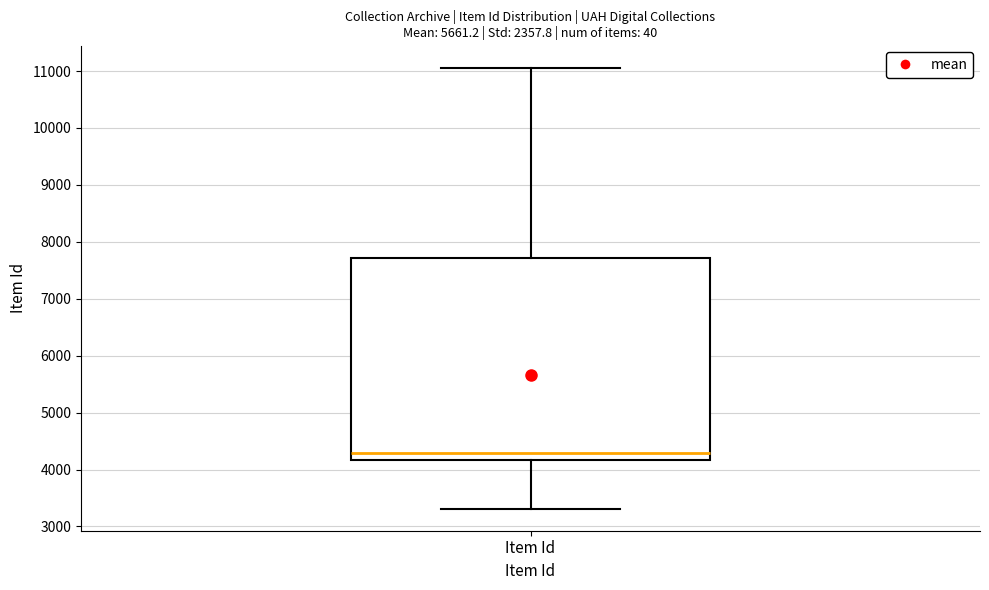

Transcribe this box plot: give where the median line is, the range the box spans, and where the two whiskers end, as read against the y-axis. The values are not printed on the chart, so give them approximately, as read against the axis.

median 4300, box 4200 to 7700, whiskers 3300 to 11100